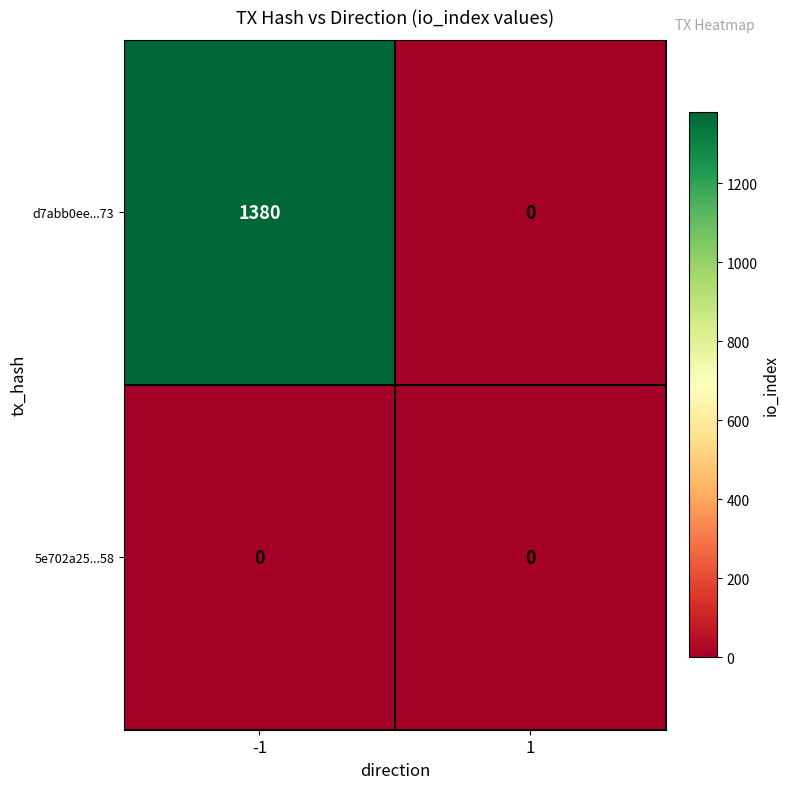

Which series has the largest range (max minus min)?

d7abb0ee...73